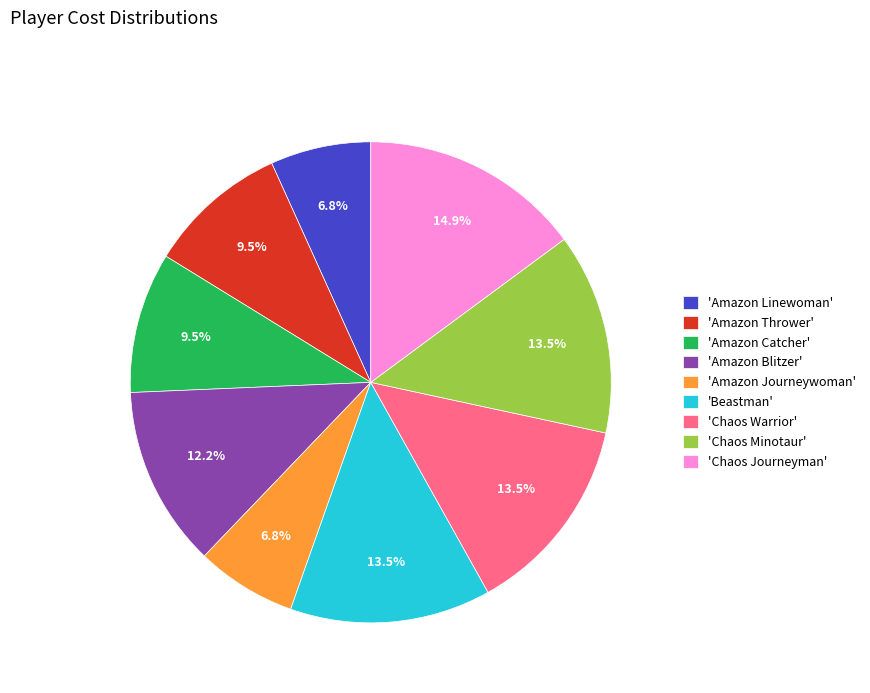

What is the largest slice in the pie chart?

'Chaos Journeyman'